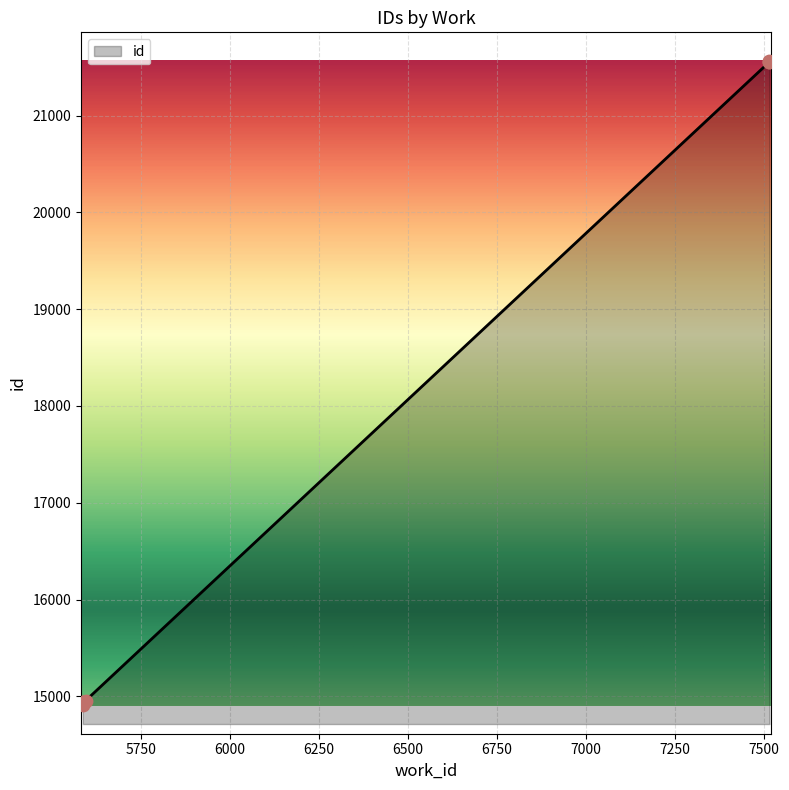

Between 5586 and 5586, which is larger?

5586